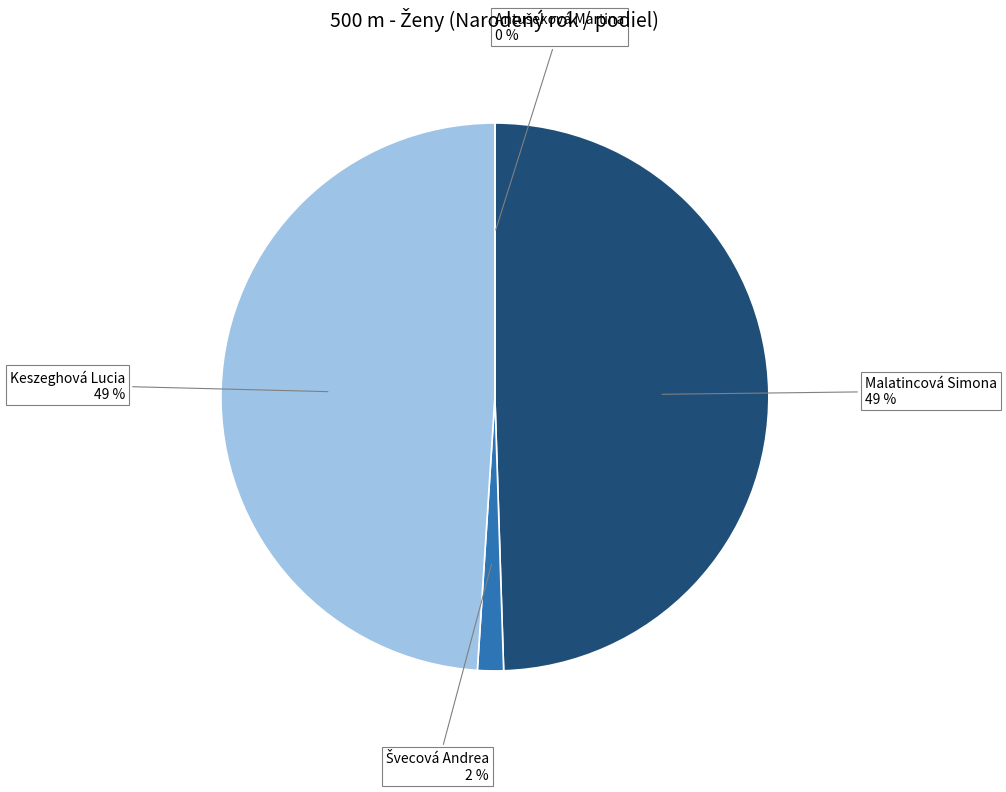

True or false: Švecová Andrea accounts for 11% of the total.

False